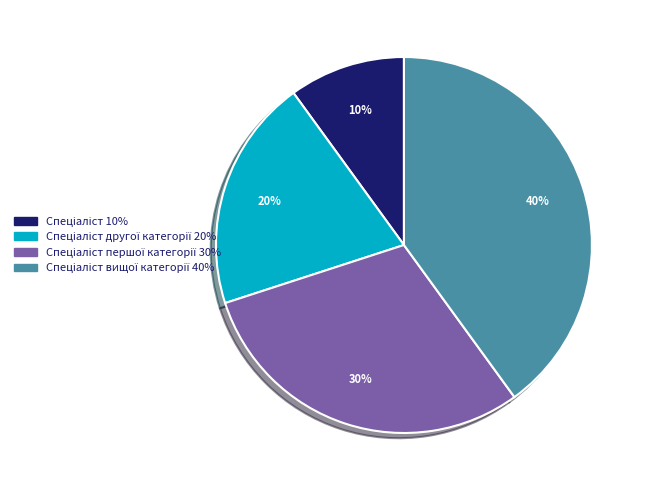

Is there any slice that represents more than half of the pie?

No